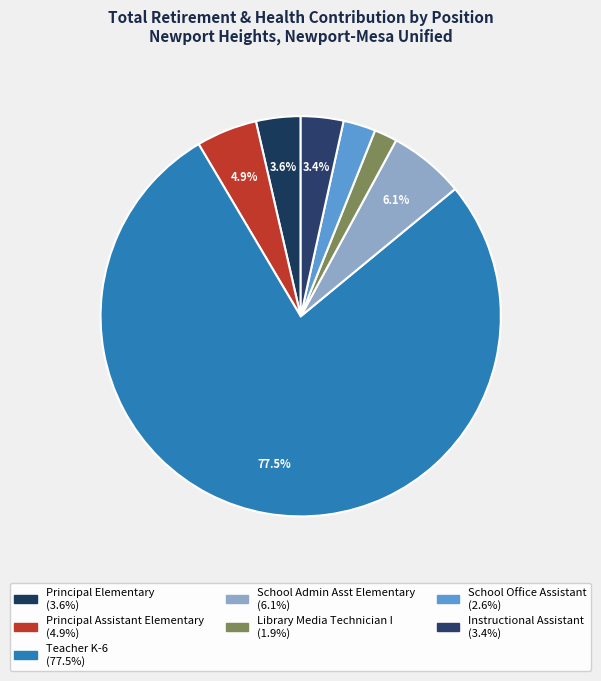

To the nearest percent, what is the difference between the Principal Elementary and Principal Assistant Elementary slice percentages?

1%